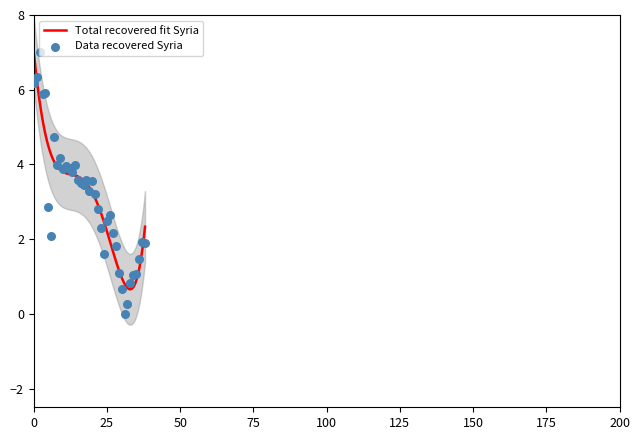

Approximately how many times larger is the value at 18 compared to 16?

1.0